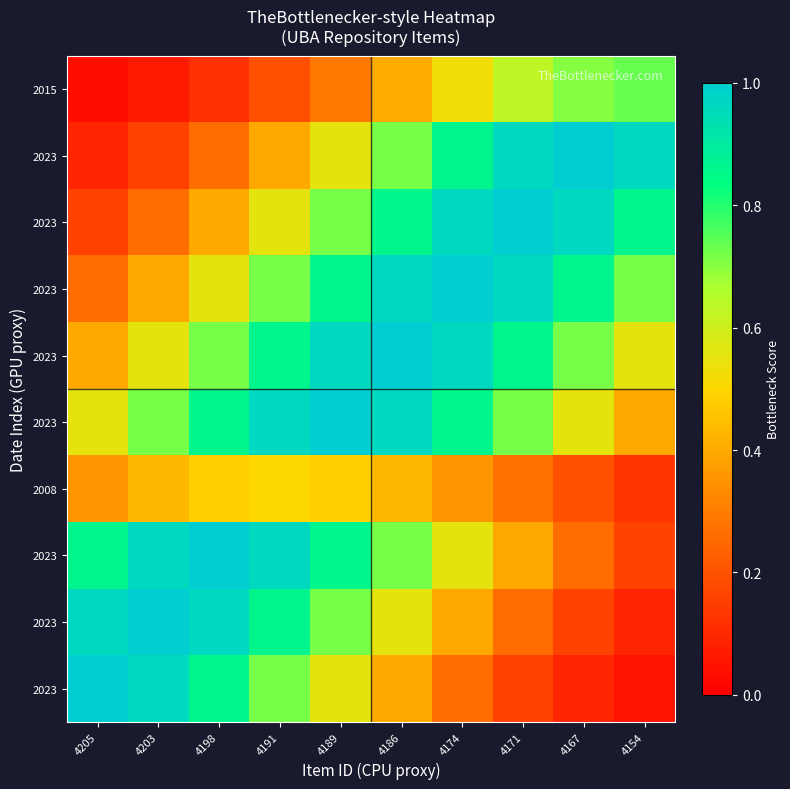

Which label corresponds to the largest value in the chart?

4205